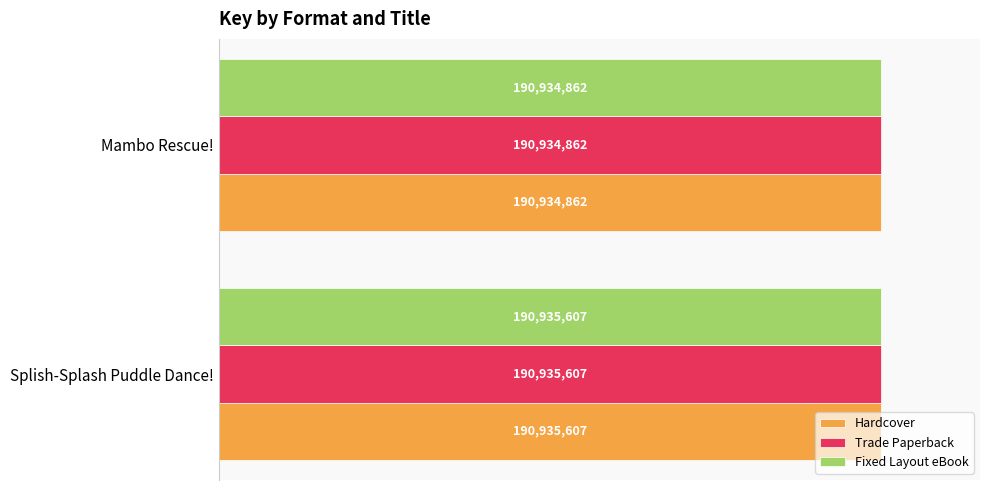

What is the difference between the maximum and minimum values in the Hardcover series?

745